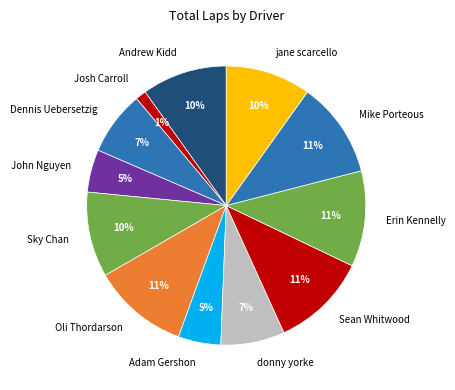

The Sky Chan slice represents 2% of the pie. True or false?

False